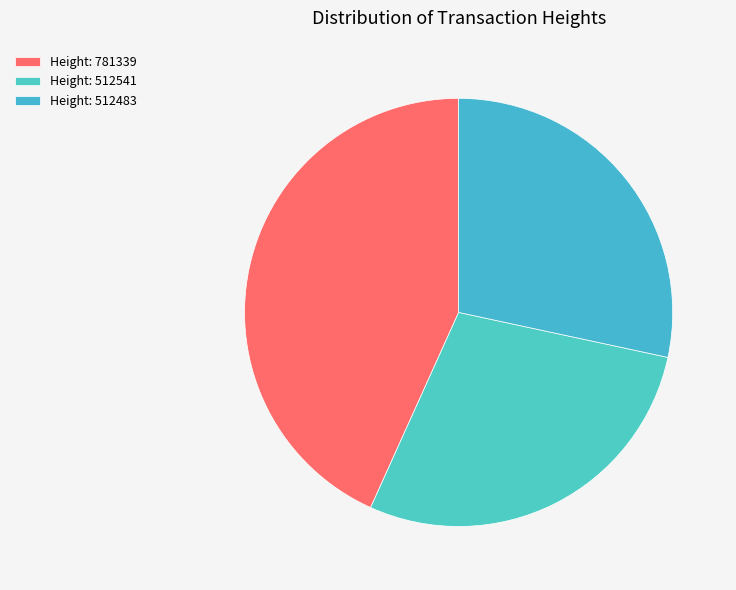

To the nearest percent, what is the difference between the largest and smallest slice percentages?

15%